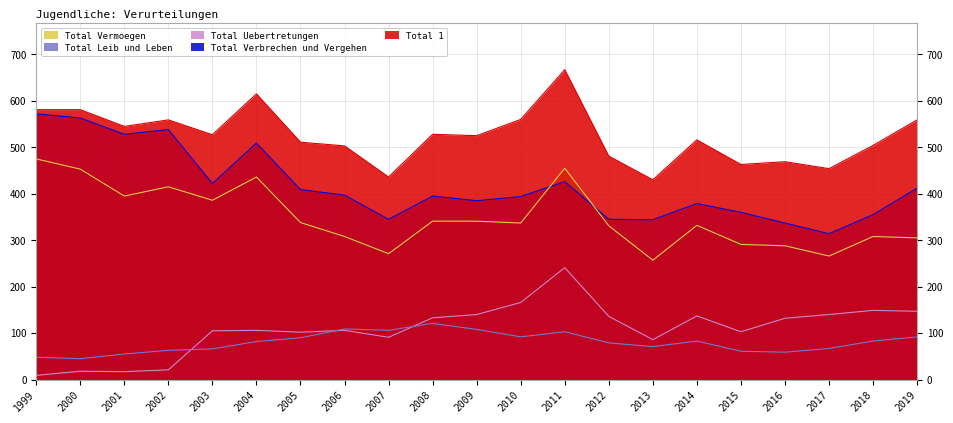

Is it true that Total Vermoegen equals 436 at 2004?

True